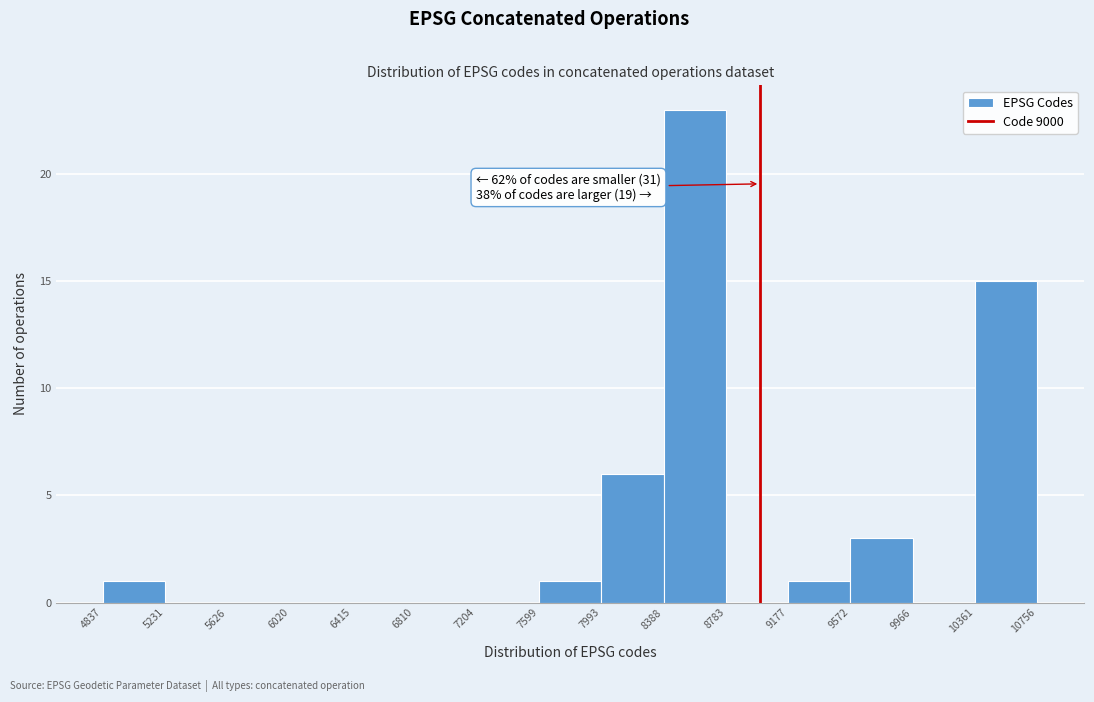

Over which range of the x-axis is the bar tallest?

8388 to 8783